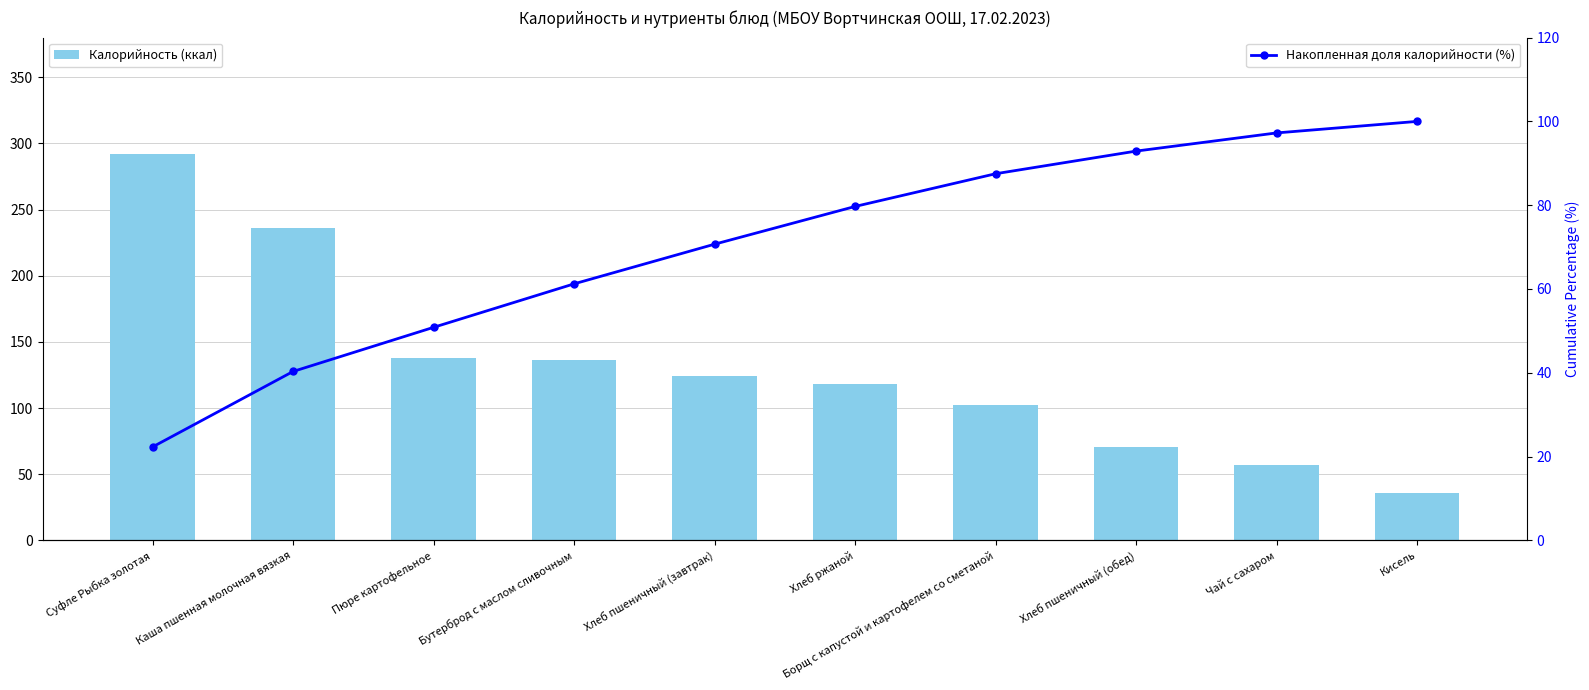

What is the label of the 4th bar from the left?

Бутерброд с маслом сливочным